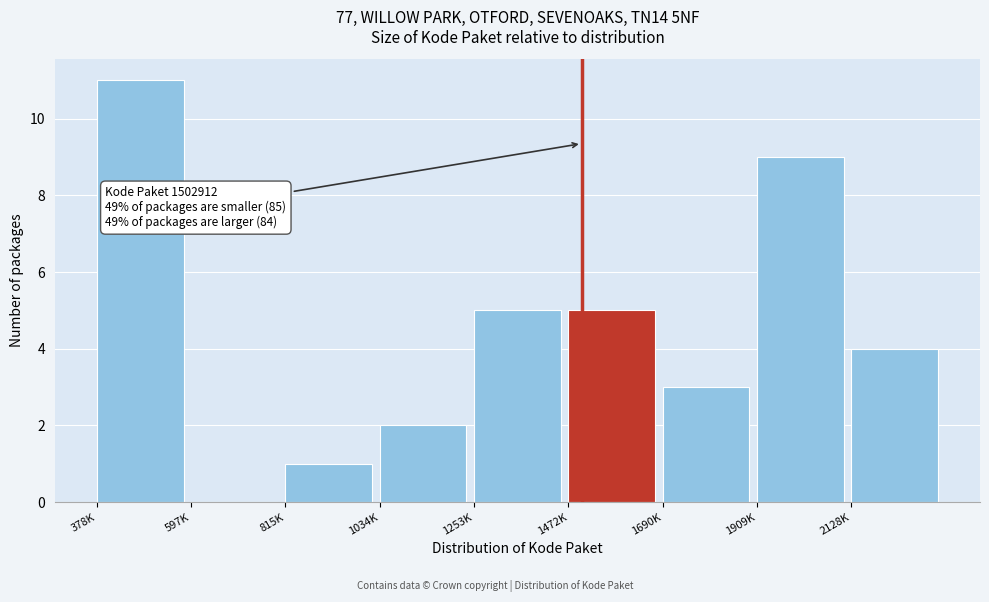

What is the change in value from 597K to 815K?

+1